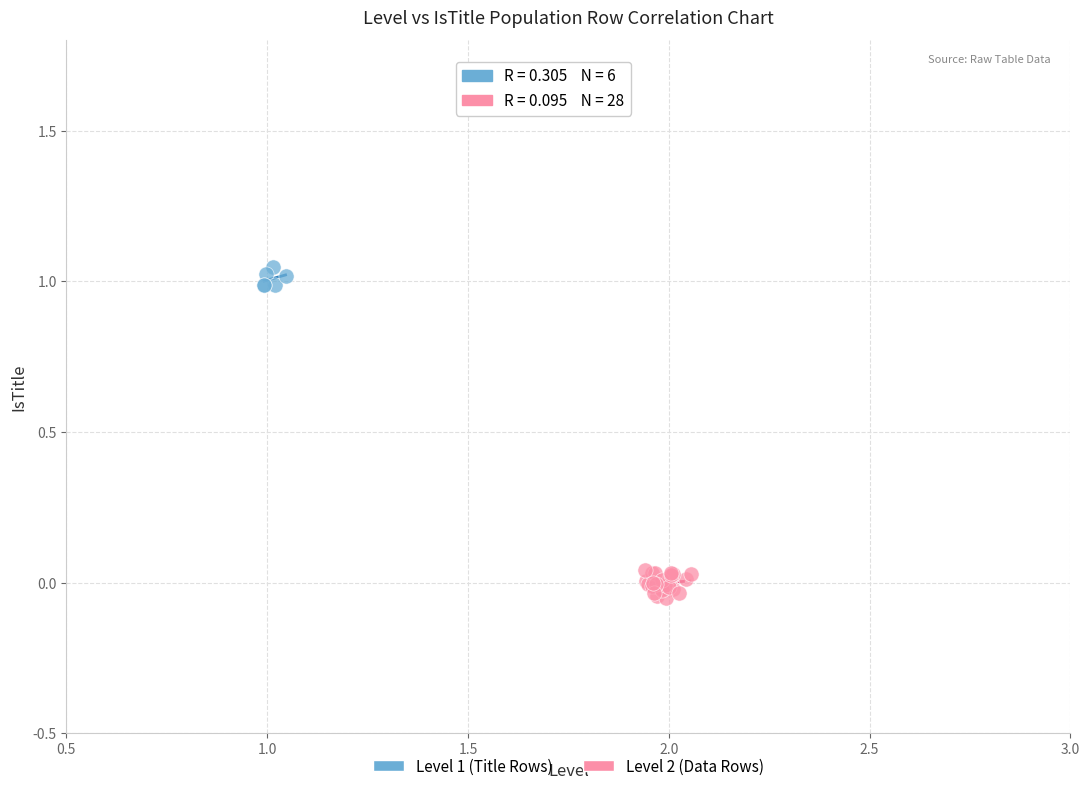

What are all the series names shown in the legend?

Level 1 (Title Rows), Level 2 (Data Rows)